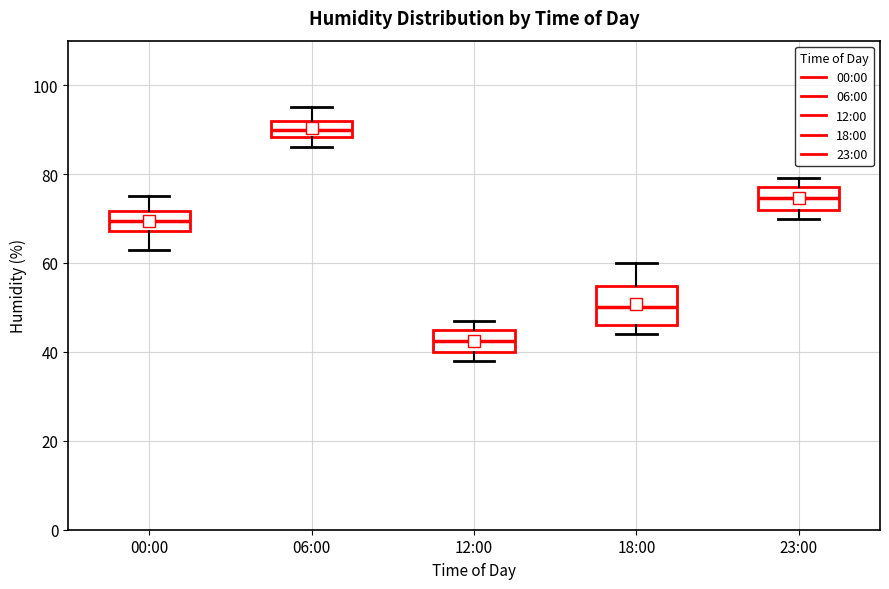

Where is the upper edge of the box for 06:00 on the y-axis? The values are not printed on the chart, so give them approximately, as read against the axis.

92